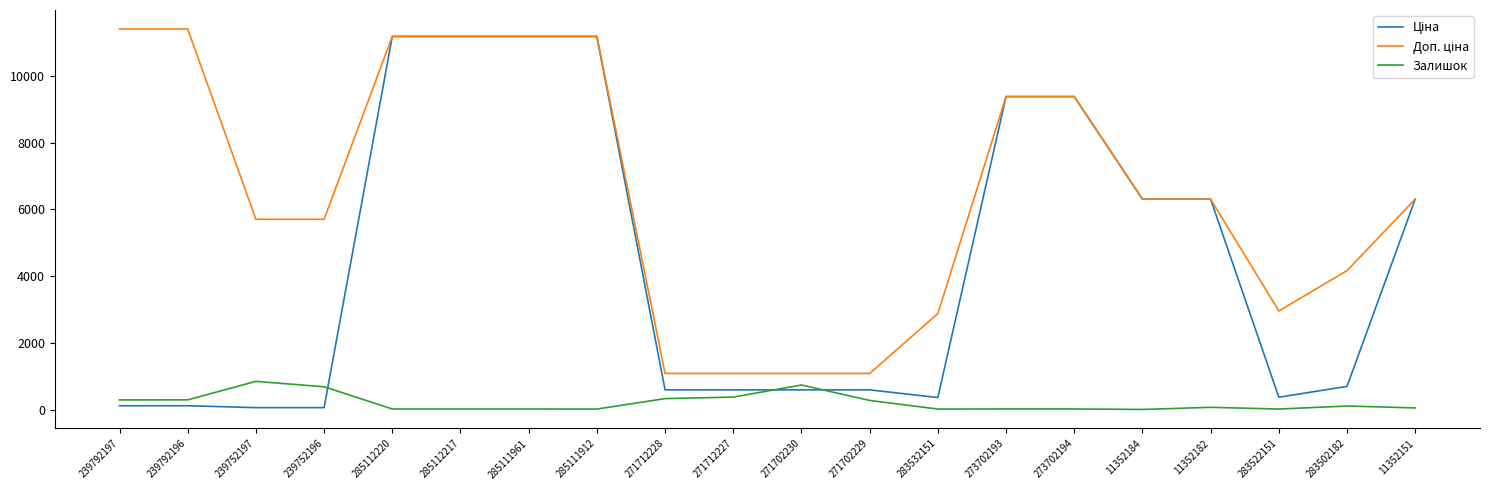

What is the maximum value shown in the chart?

11410.0